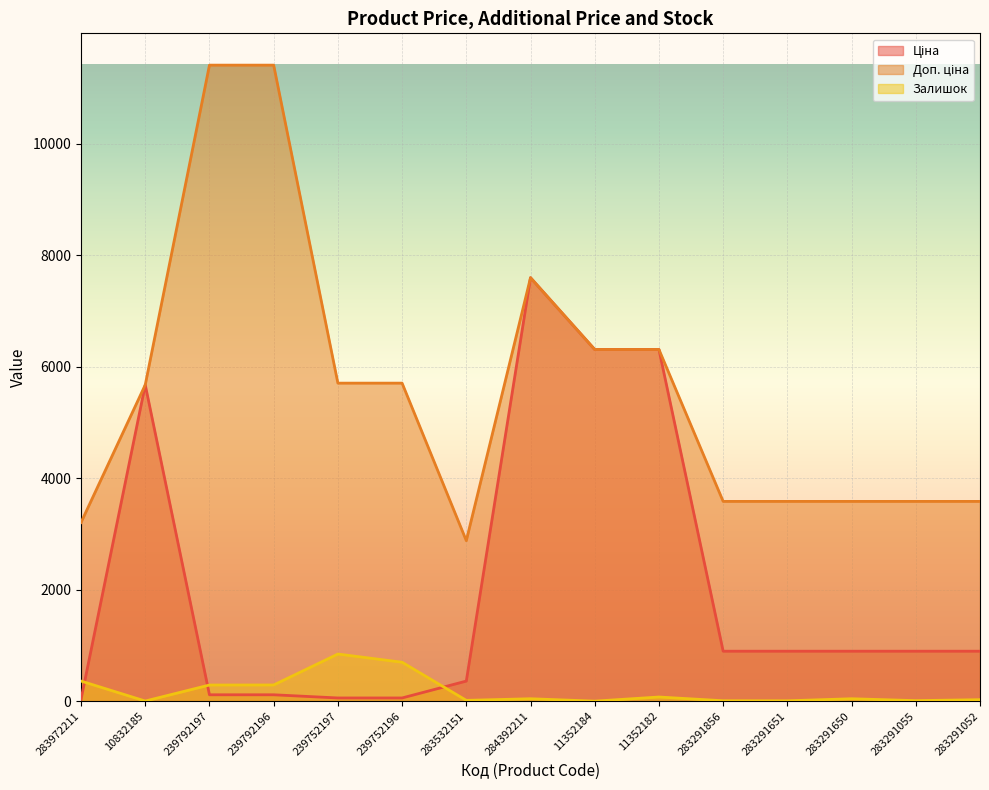

What is the label of the 5th point from the left?

239752197